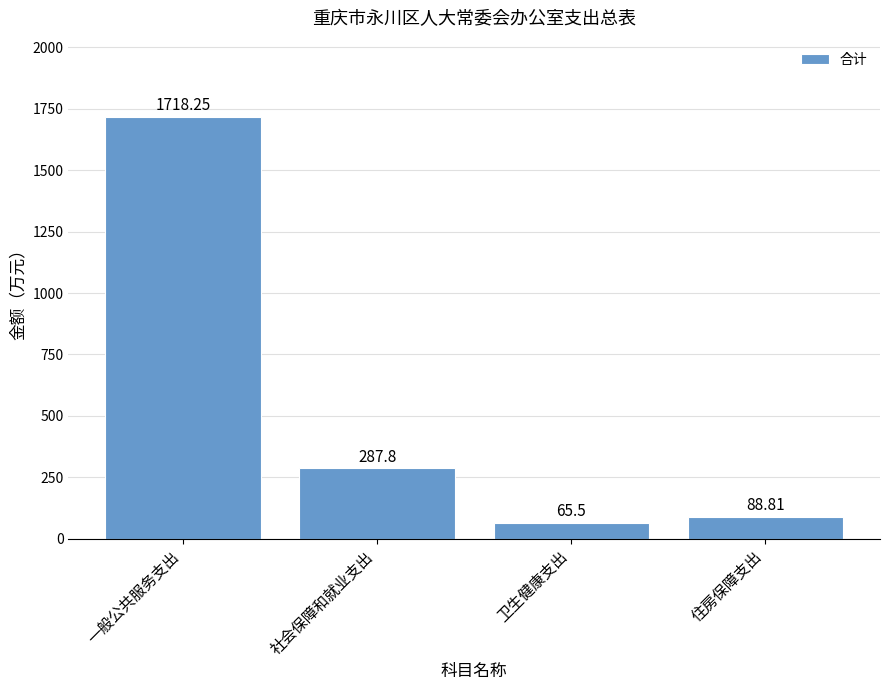

The value at 卫生健康支出 is 65.5. True or false?

True